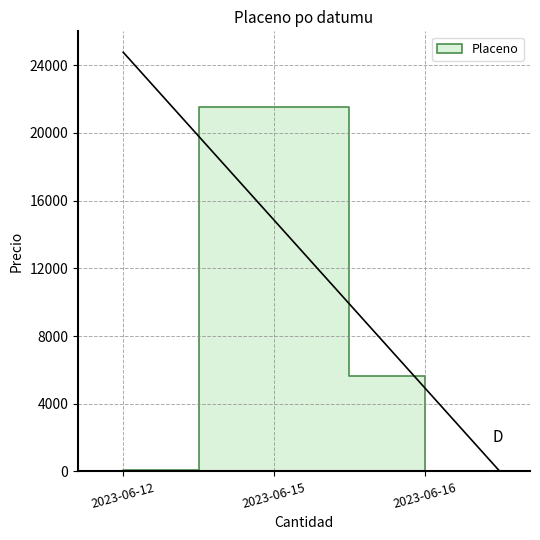

Reading left to right, transcribe all the data shown in this chart.

2023-06-12=75.8	2023-06-15=21536.5	2023-06-16=5636.5